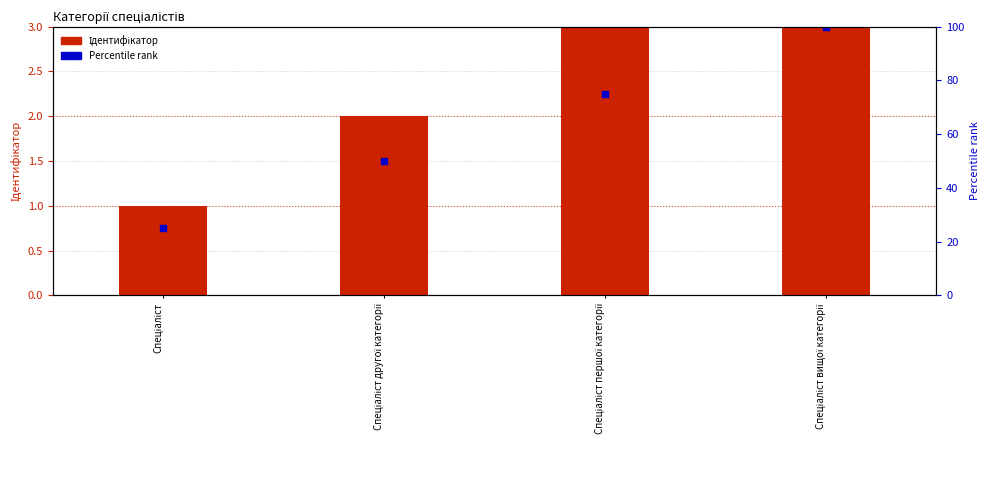

Is the value of Percentile rank at Спеціаліст greater than the value of Ідентифікатор at Спеціаліст першої категорії?

Yes